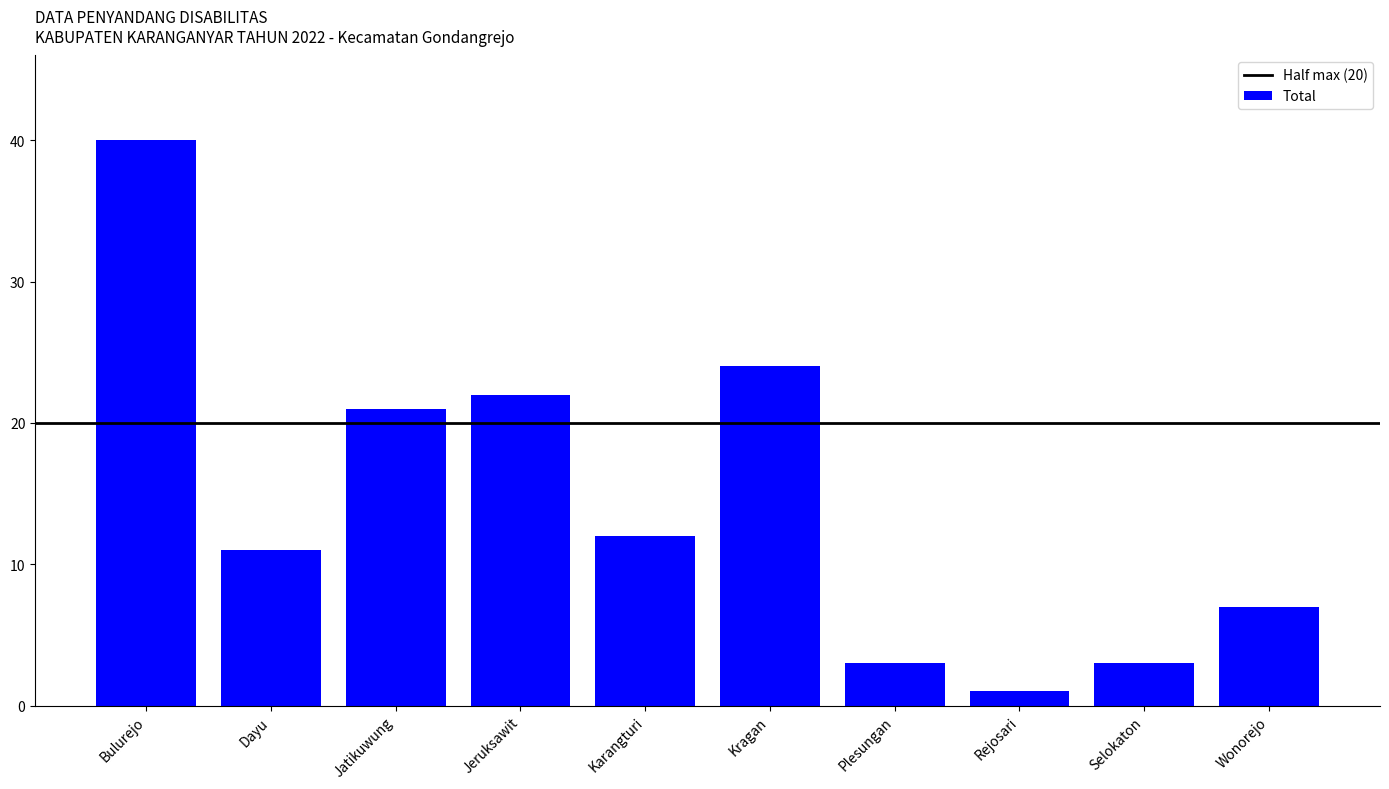

Reading left to right, extract all data points from this chart.

Bulurejo=40	Dayu=11	Jatikuwung=21	Jeruksawit=22	Karangturi=12	Kragan=24	Plesungan=3	Rejosari=1	Selokaton=3	Wonorejo=7